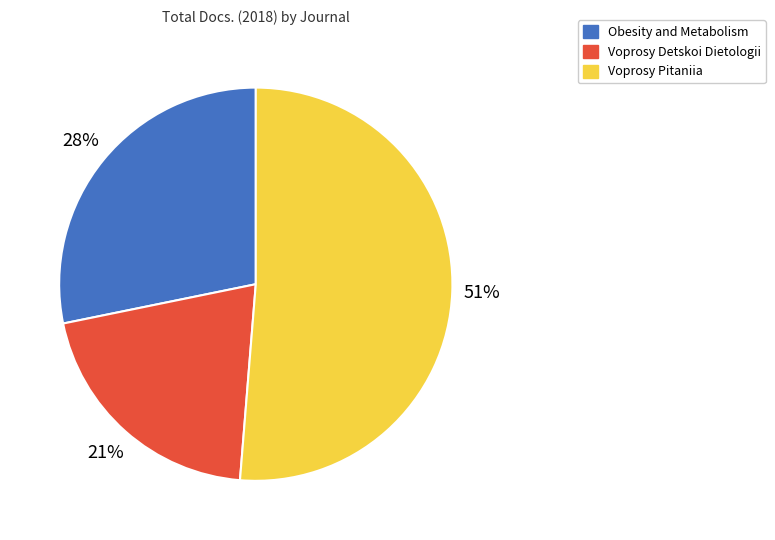

What is the smallest slice in the pie chart?

Voprosy Detskoi Dietologii